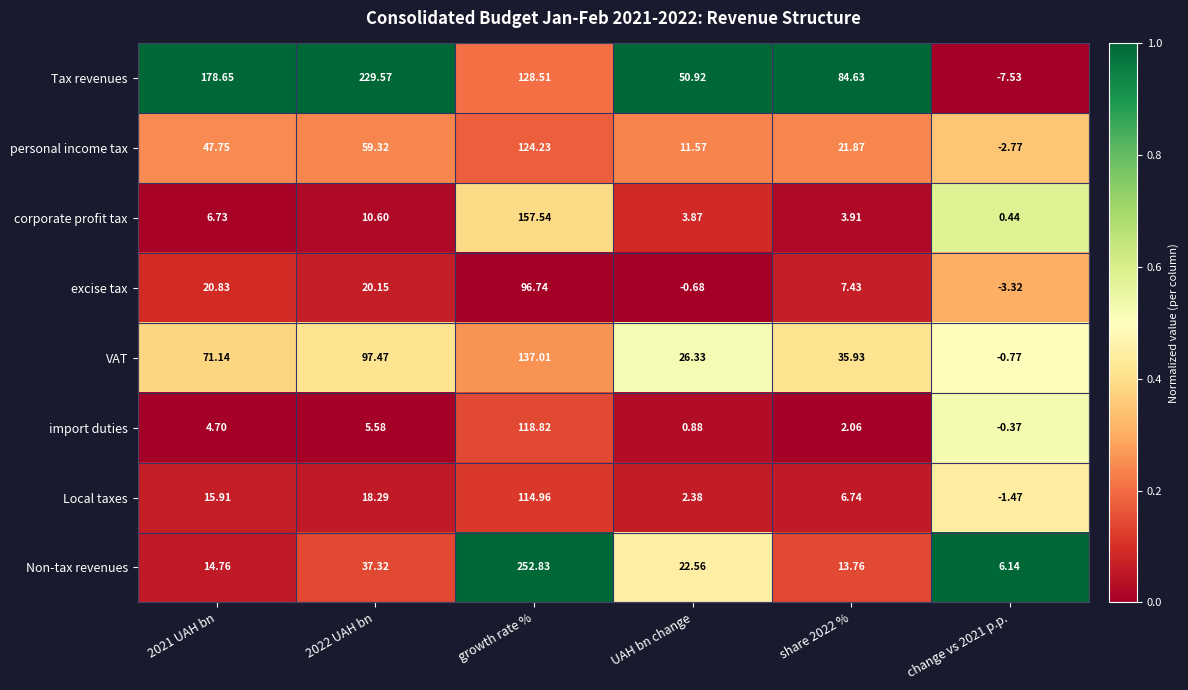

Which category has the highest value in the import duties series?

growth rate %